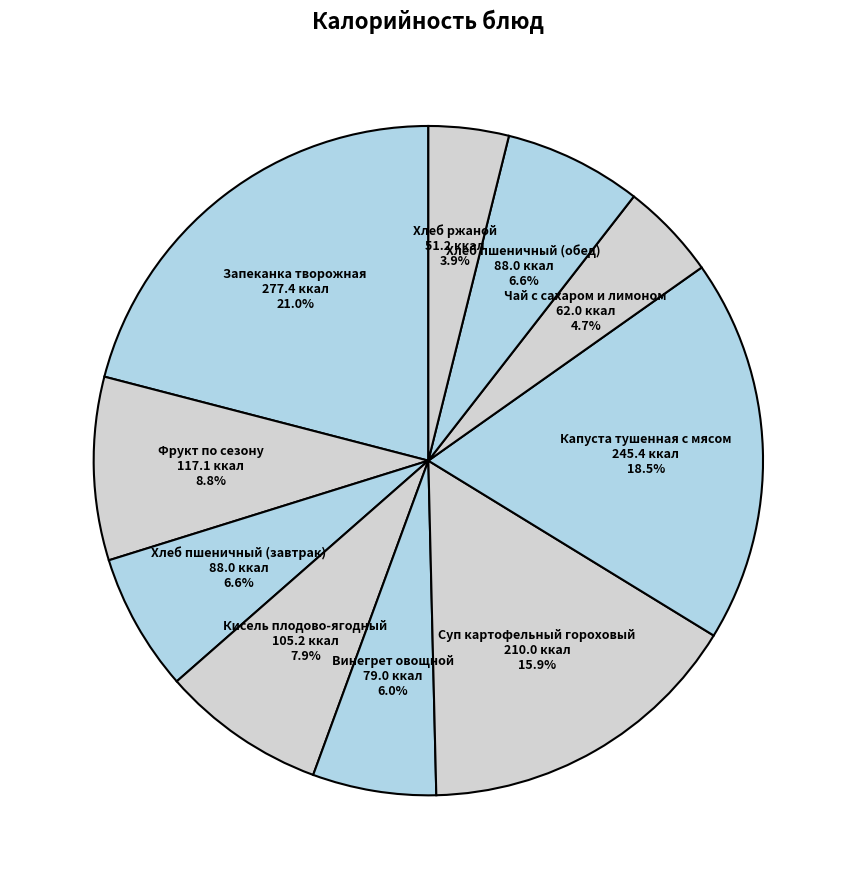

Does Чай с сахаром и лимоном account for over 50% of the chart?

No